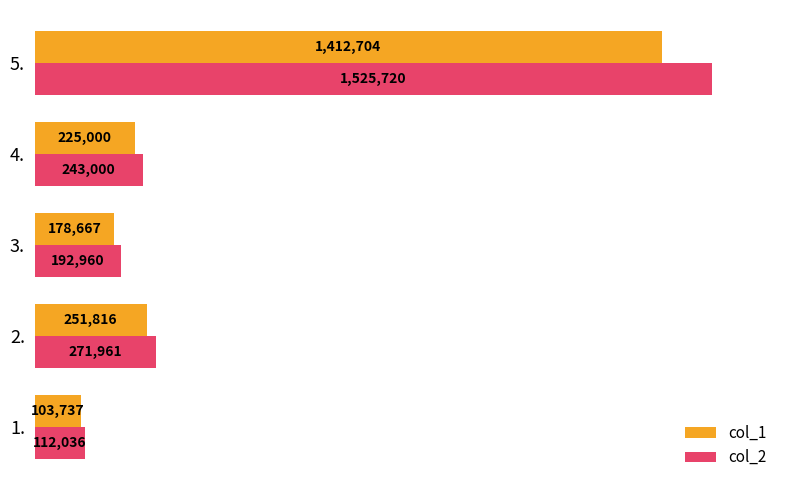

Which series changed the most between 4. and 5.?

col_2